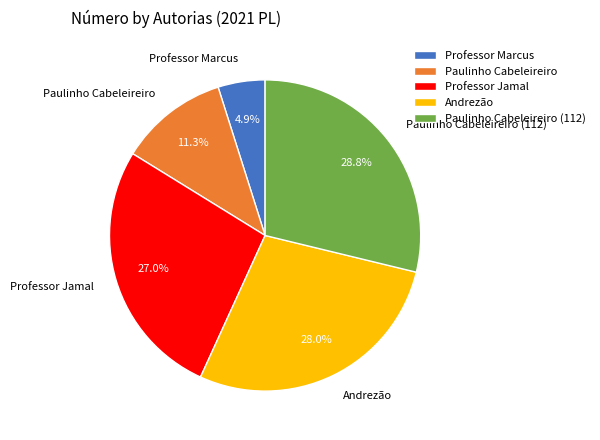

Do Professor Marcus and Paulinho Cabeleireiro (112) together represent more than half of the pie?

No